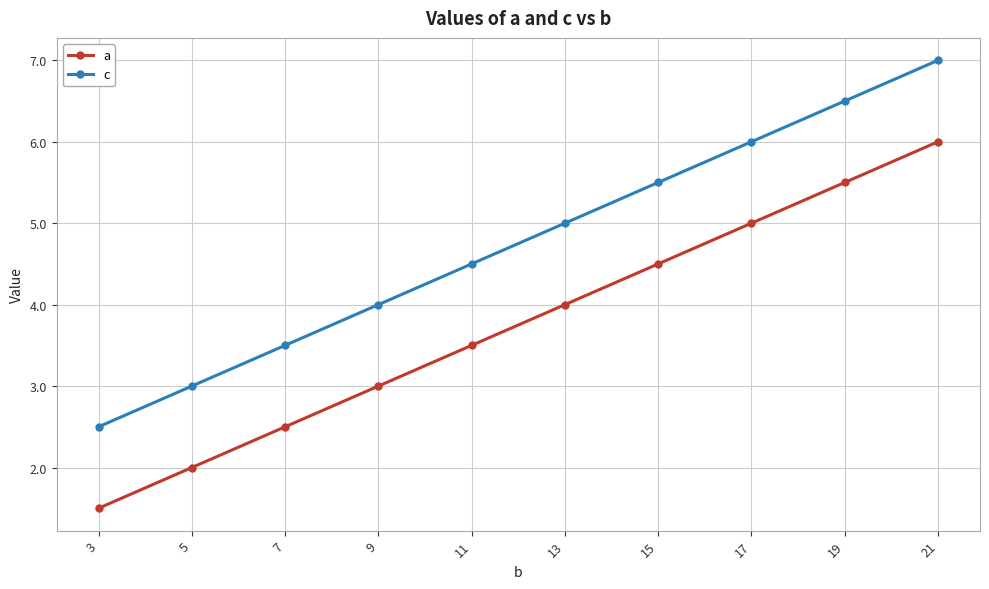

Rank the series by their maximum value, from lowest to highest.

a, c